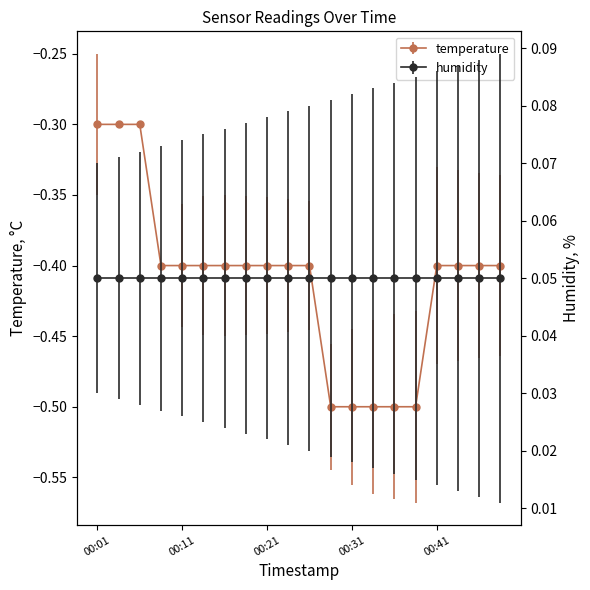

The value at 00:13 is -0.1. True or false?

False